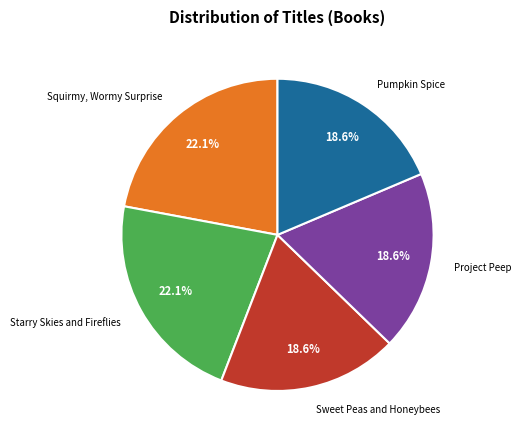

Is Squirmy, Wormy Surprise the majority of the pie?

No